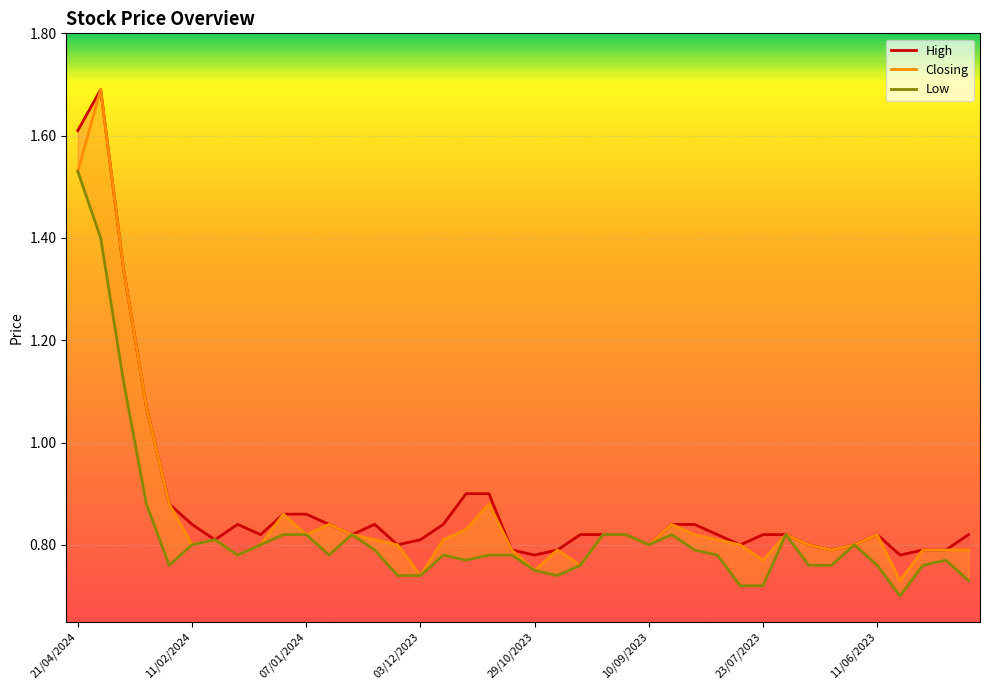

What position from the left is 21/04/2024?

1